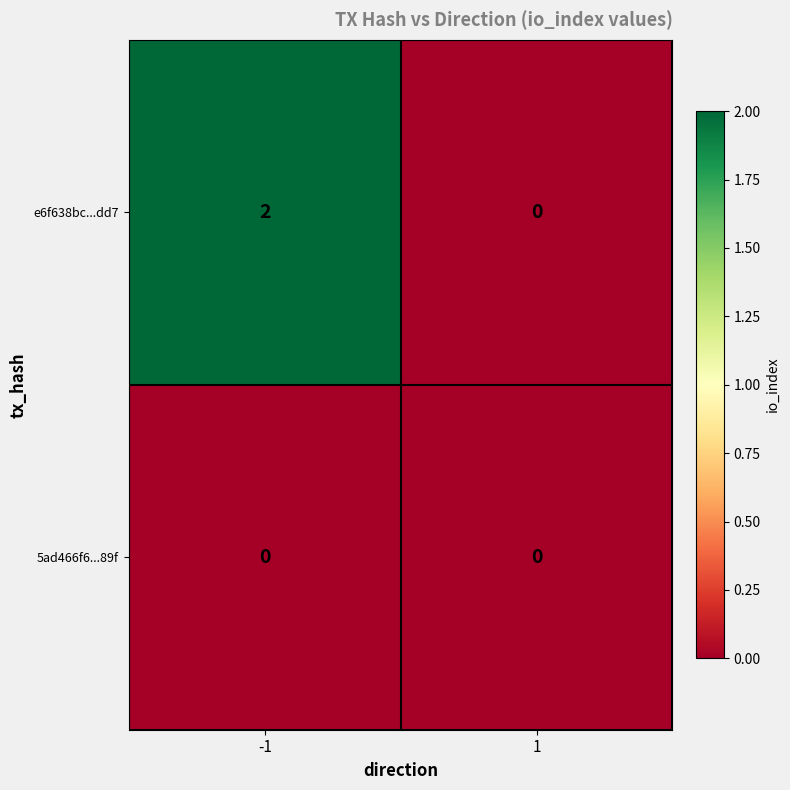

True or false: 5ad466f6...89f has a value of 0 at 1.

True